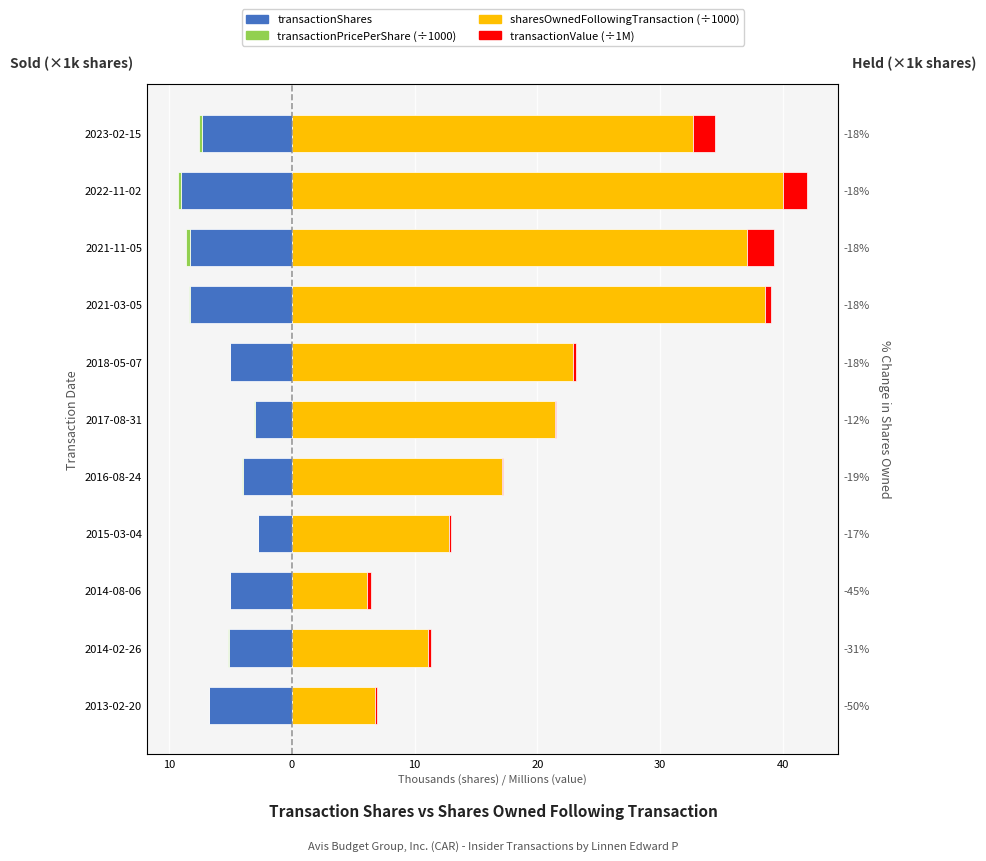

How many groups of bars are there?

11